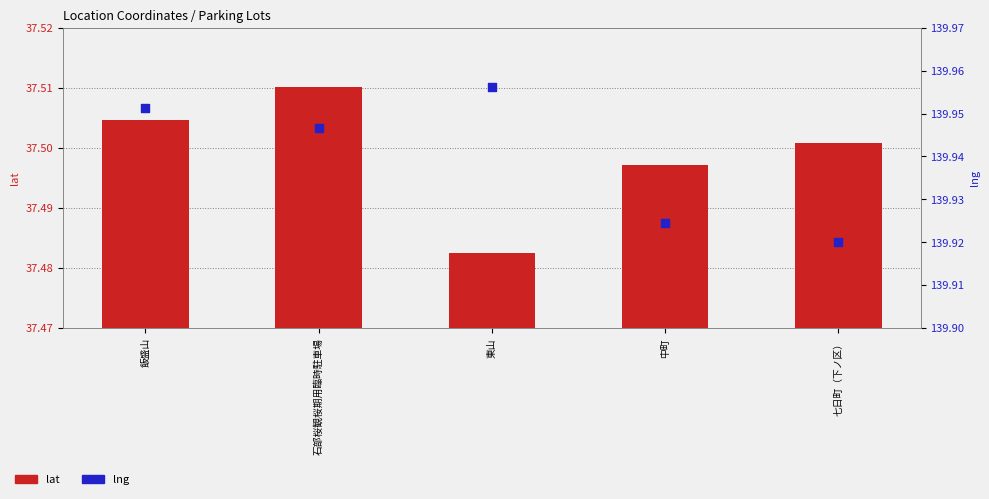

Which series contains the highest Y value?

lng